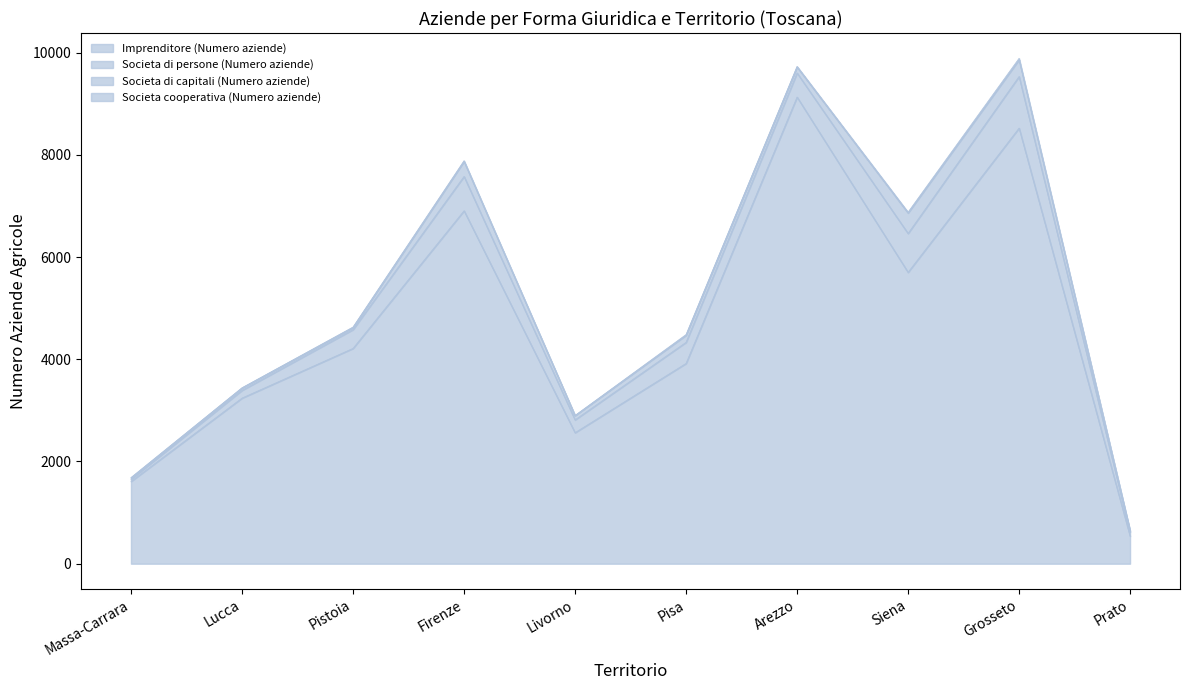

Rank the categories by Societa di persone (Numero aziende) value from highest to lowest.

Grosseto, Siena, Firenze, Arezzo, Pisa, Pistoia, Livorno, Lucca, Prato, Massa-Carrara